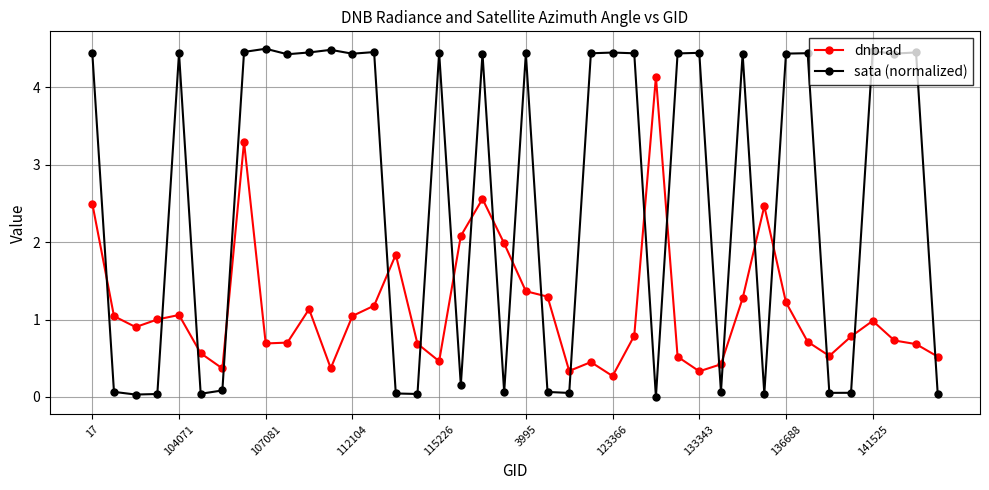

How many lines are shown in the chart?

2